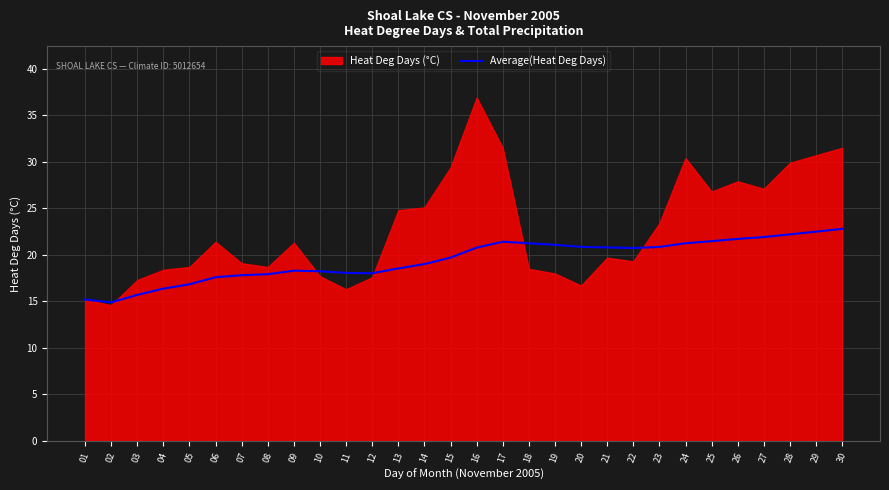

The Average(Heat Deg Days) series shows 9.0 at 08. True or false?

False